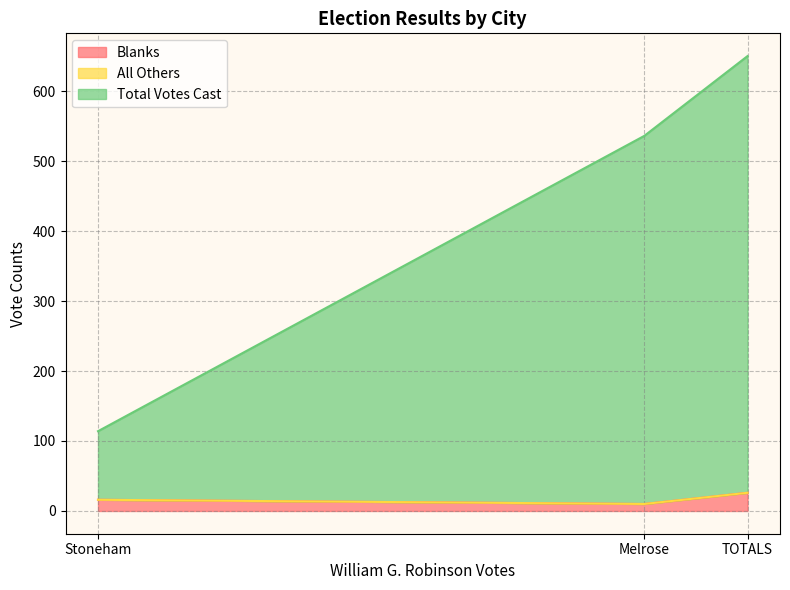

What is the value of the Blanks point at the 1st from the left?

10